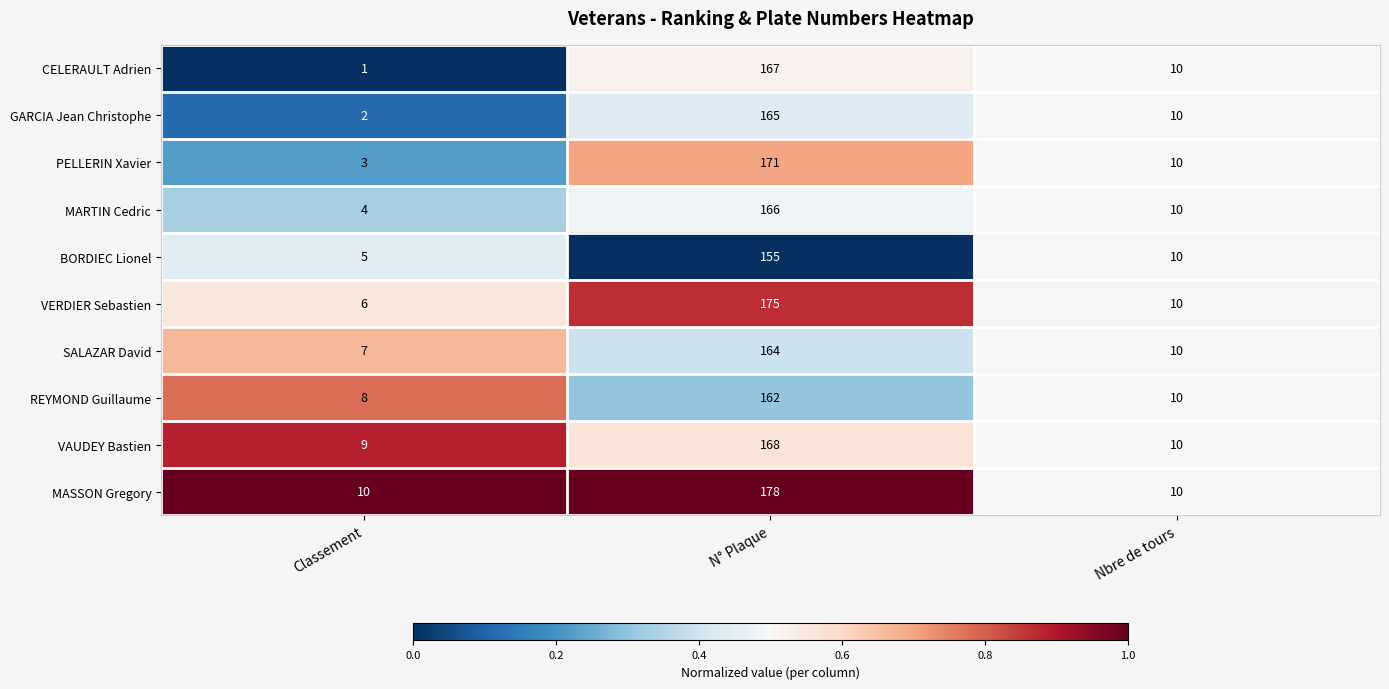

Which series has the widest spread of values?

VERDIER Sebastien